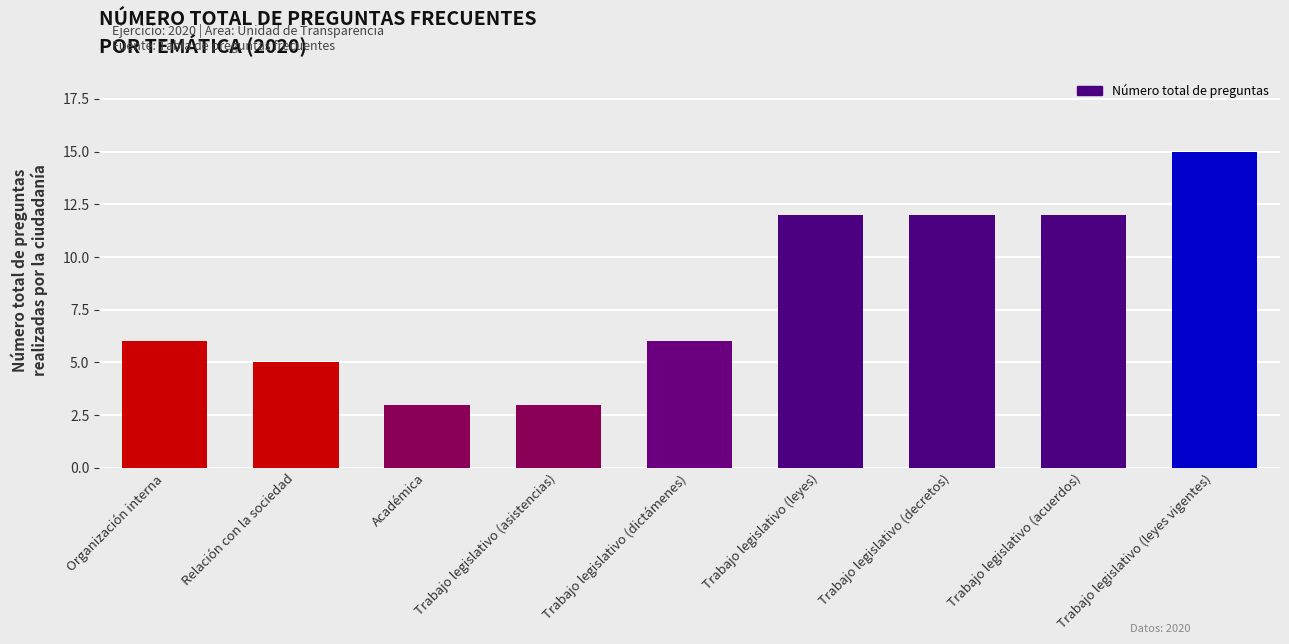

At which category does the chart reach its peak across all series?

Trabajo legislativo (leyes vigentes)